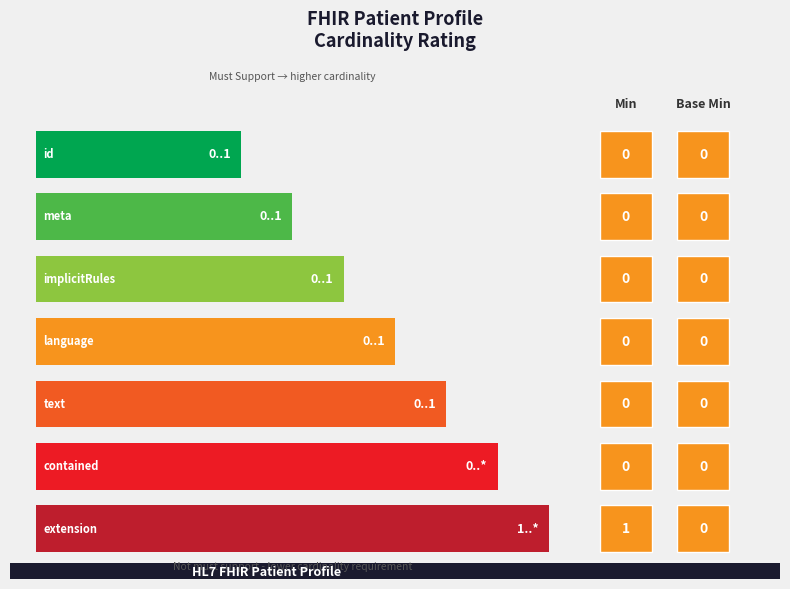

What are all the series names shown in the legend?

Min, Base Min